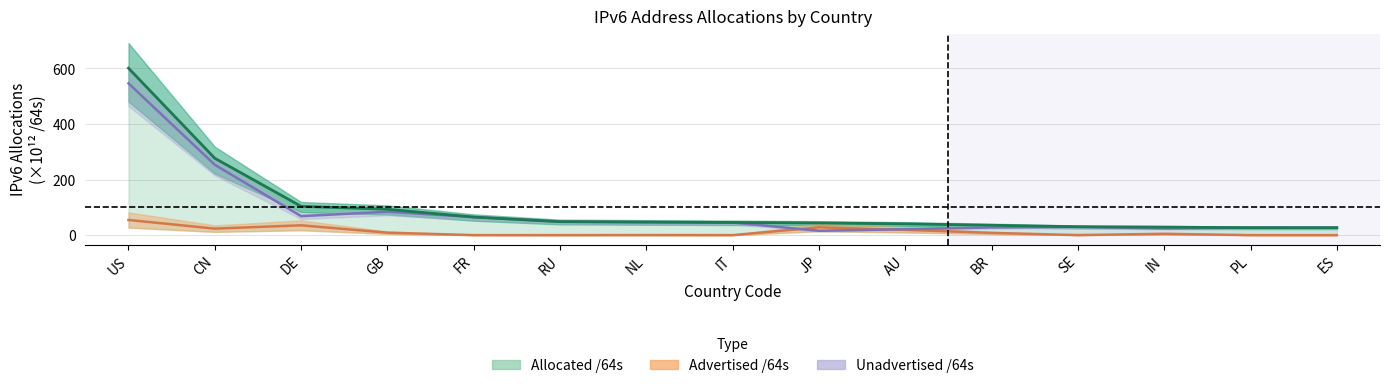

True or false: Unadvertised /64s and Allocated /64s cross at least once.

False